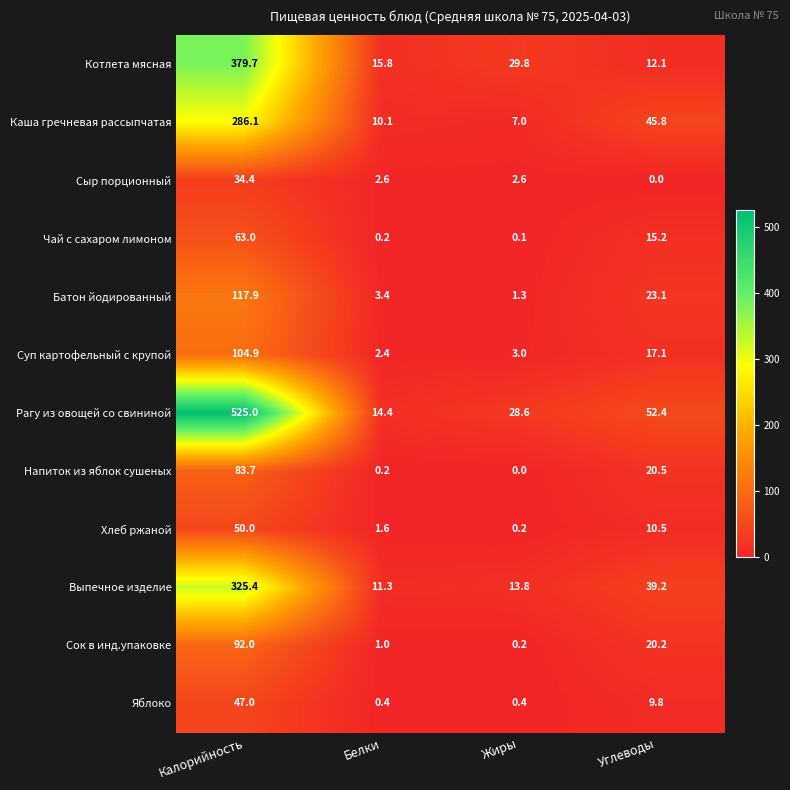

What is the average value of the Яблоко series?

14.4